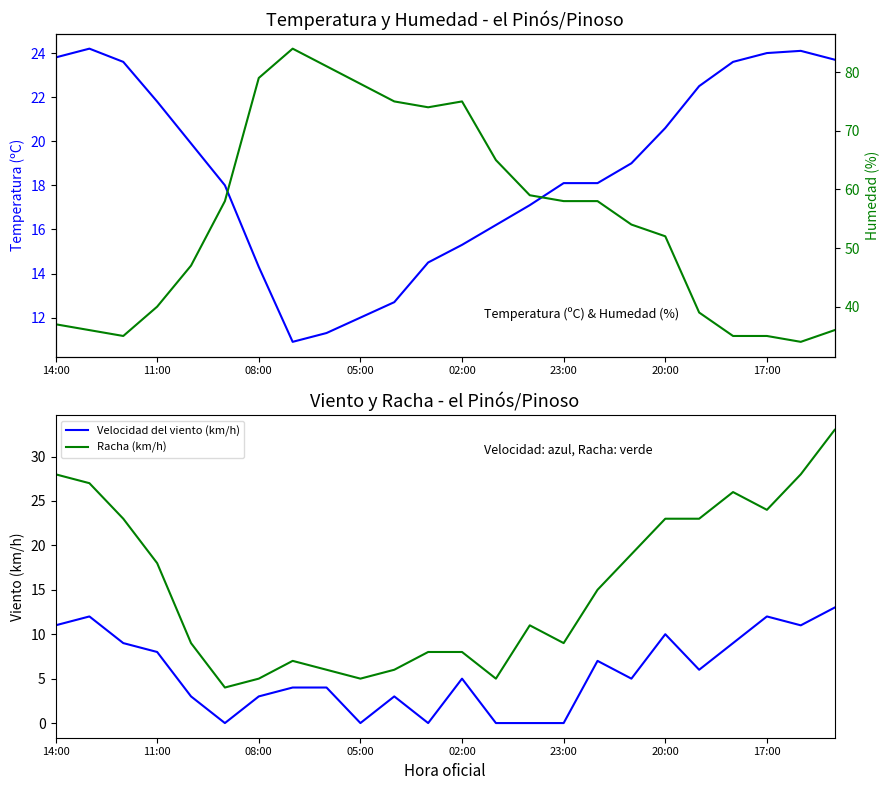

True or false: Velocidad del viento (km/h) and Racha (km/h) cross at least once.

False